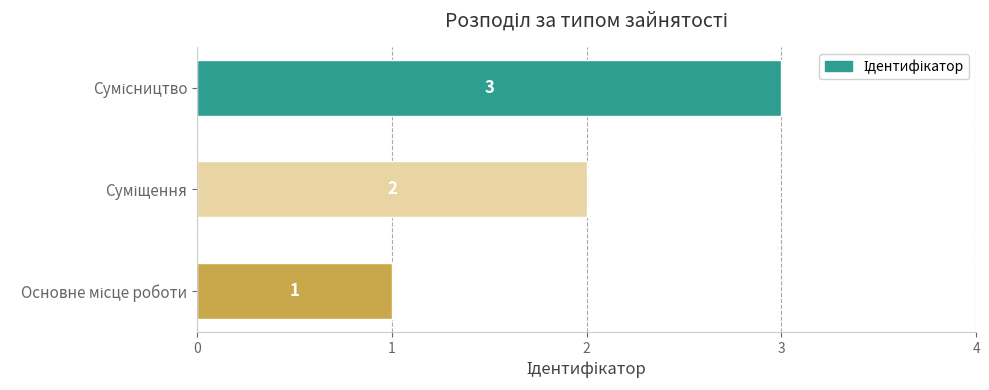

What is the sum of all values?

6